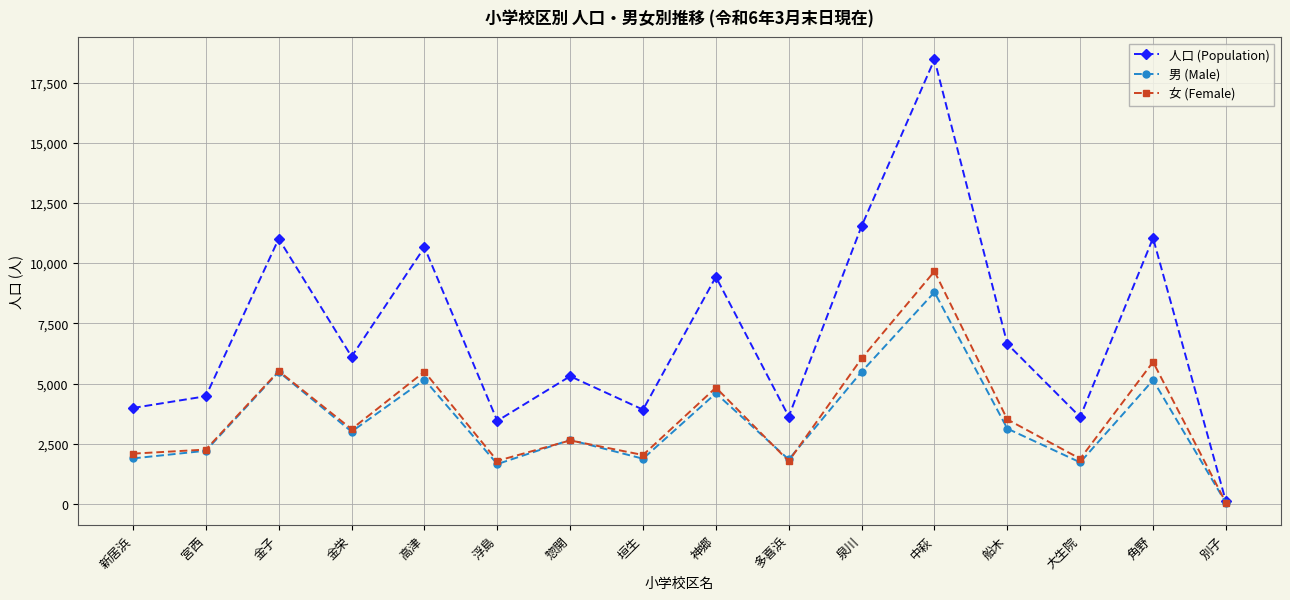

True or false: 男 (Male) has a value of 5166 at 高津.

True